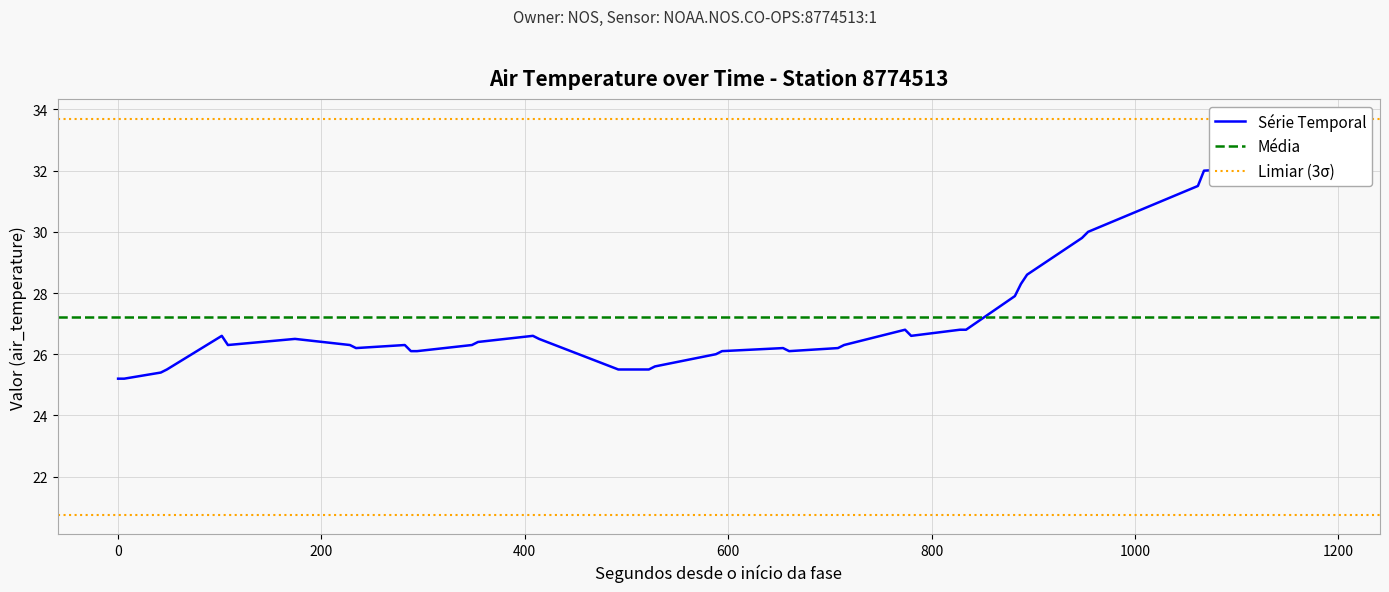

Is this an area chart (filled region under the line)?

No